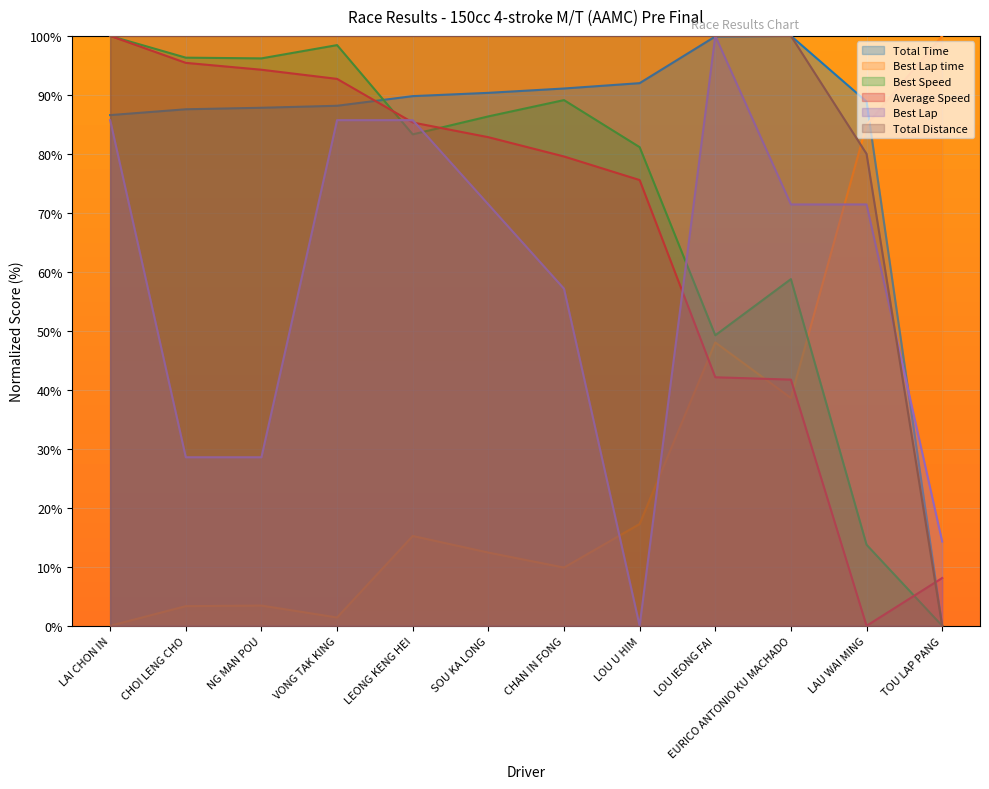

Which has a higher value, LAU WAI MING or CHOI LENG CHO?

LAU WAI MING